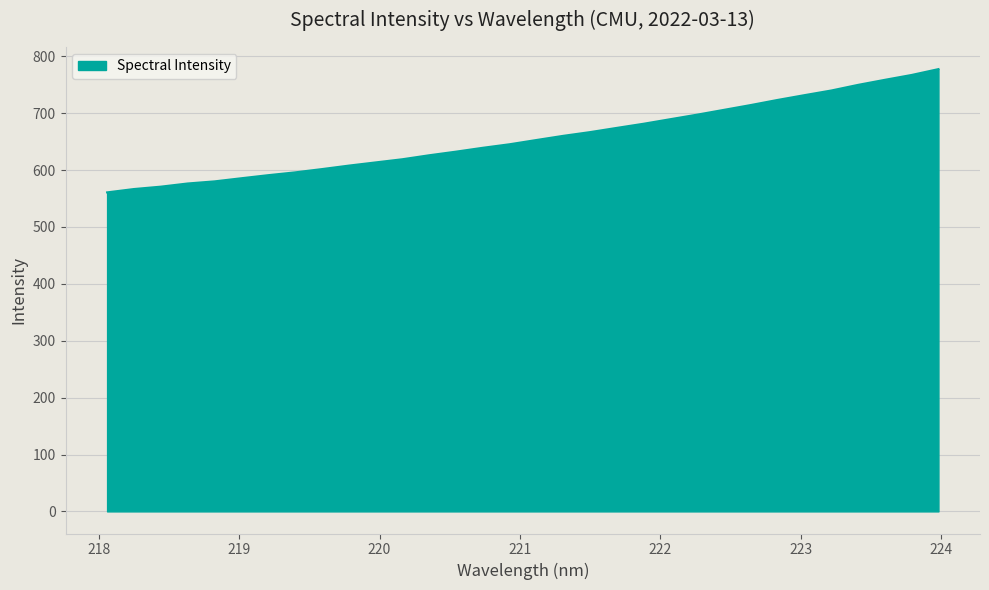

What is the greatest value displayed?

777.5